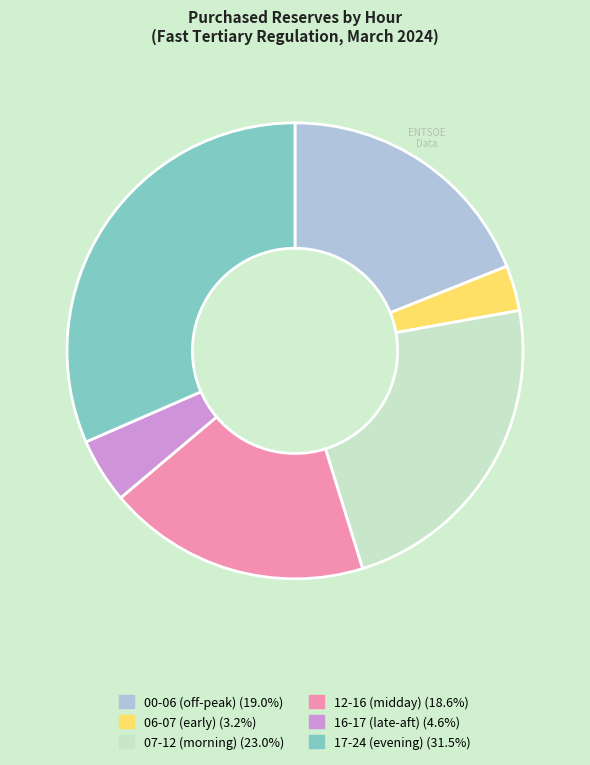

Is there any slice that represents more than half of the pie?

No